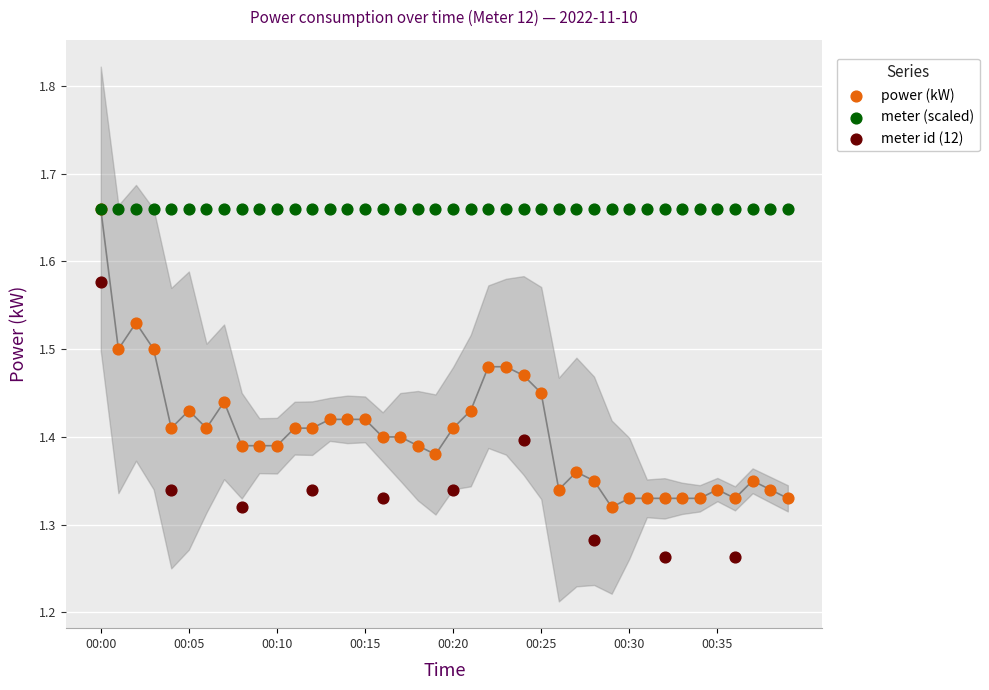

Which series contains the lowest Y value?

meter id (12)